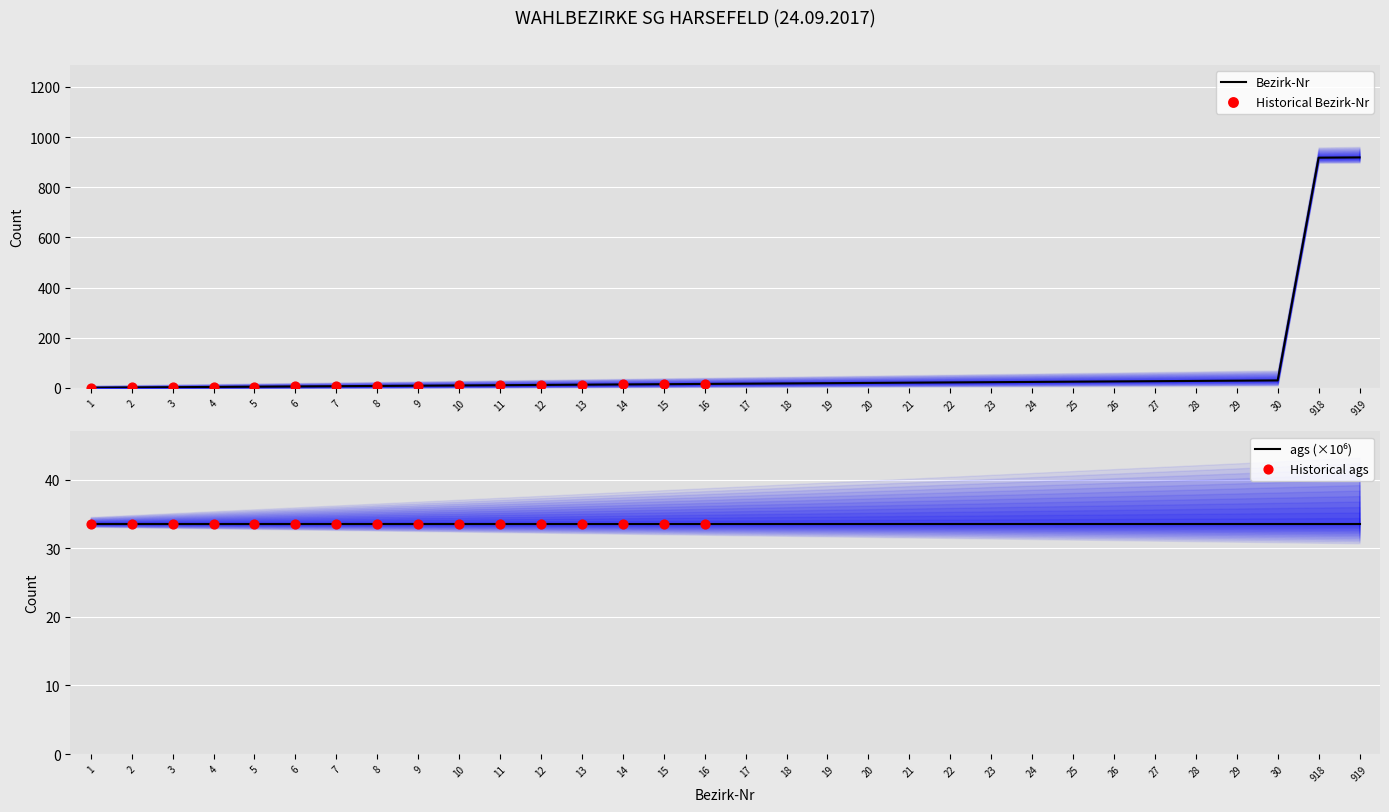

What is the change in value from 1 to 26?

+25